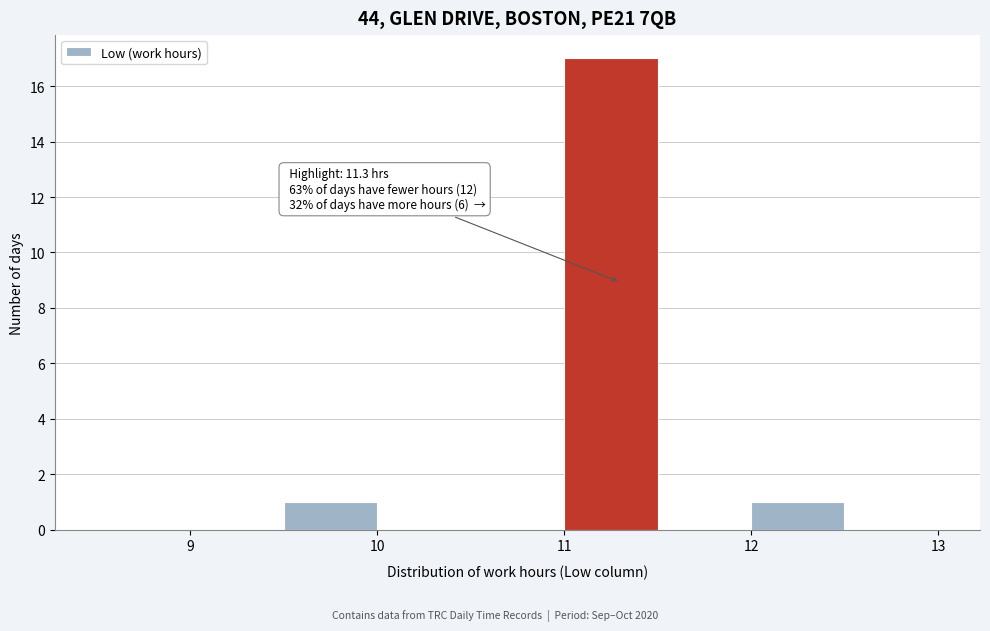

Which range on the x-axis has the tallest bar?

11.0 to 11.5